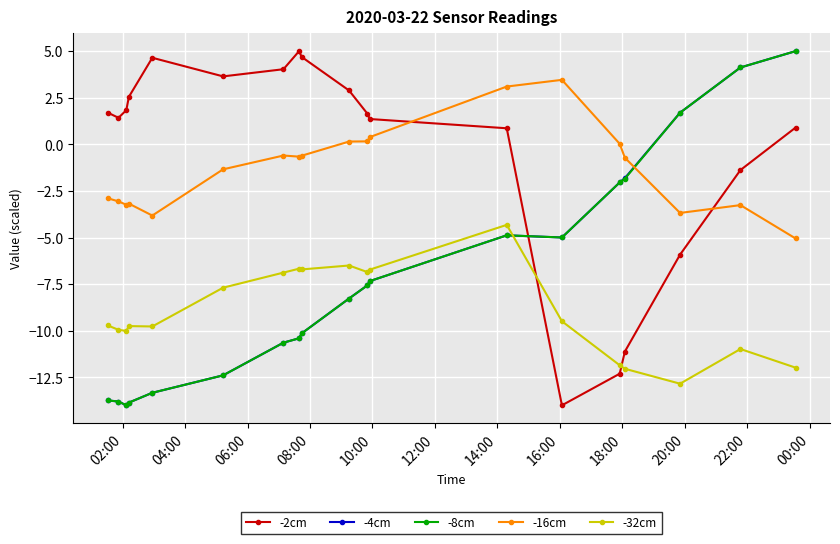

What is the maximum value shown in the chart?

5.0